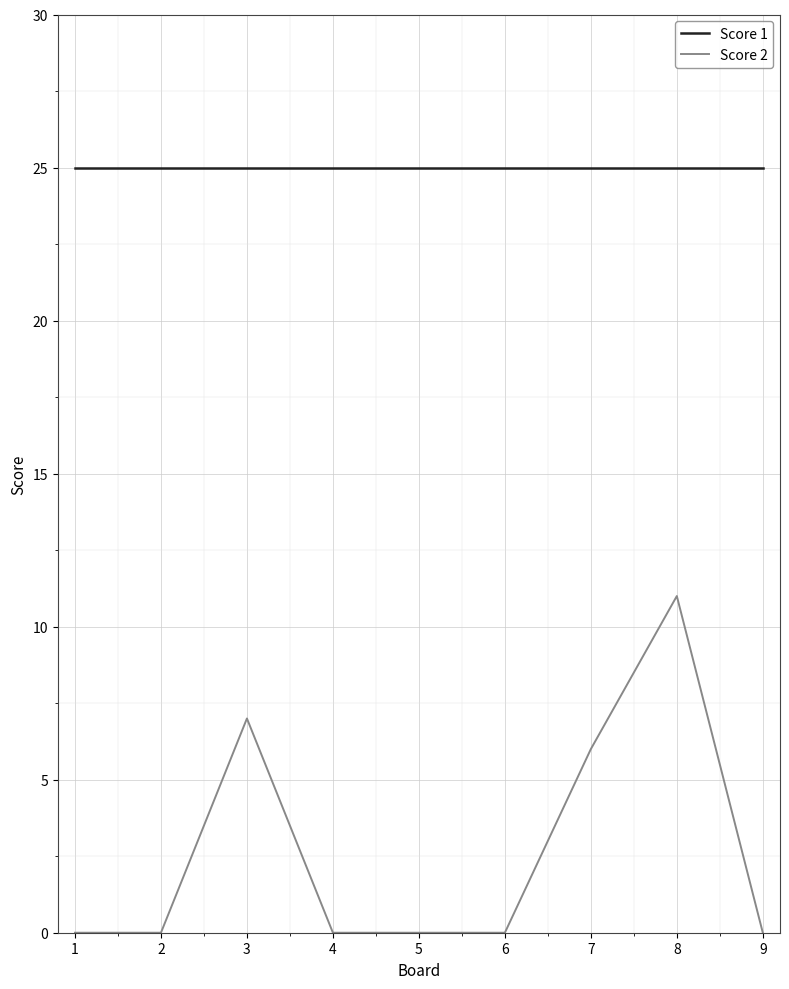

True or false: Score 2 and Score 1 intersect in this chart.

False